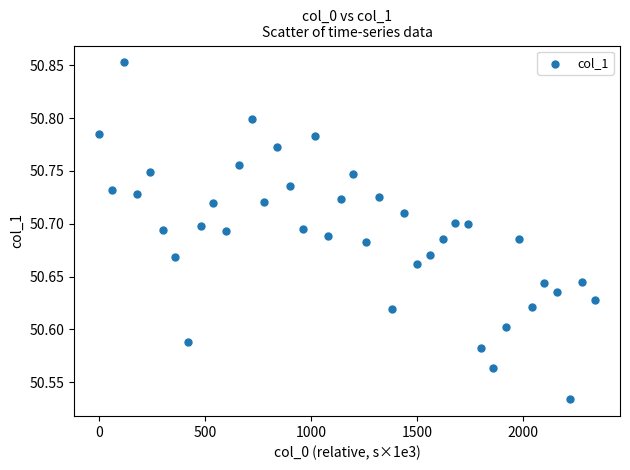

What is the range of X values (max minus min)?

2340.0